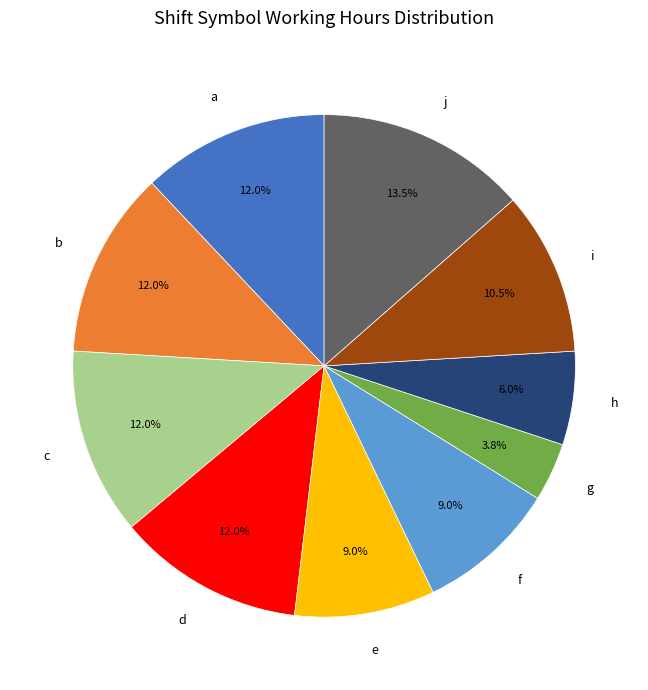

What percentage is the f slice, to the nearest percent?

9%